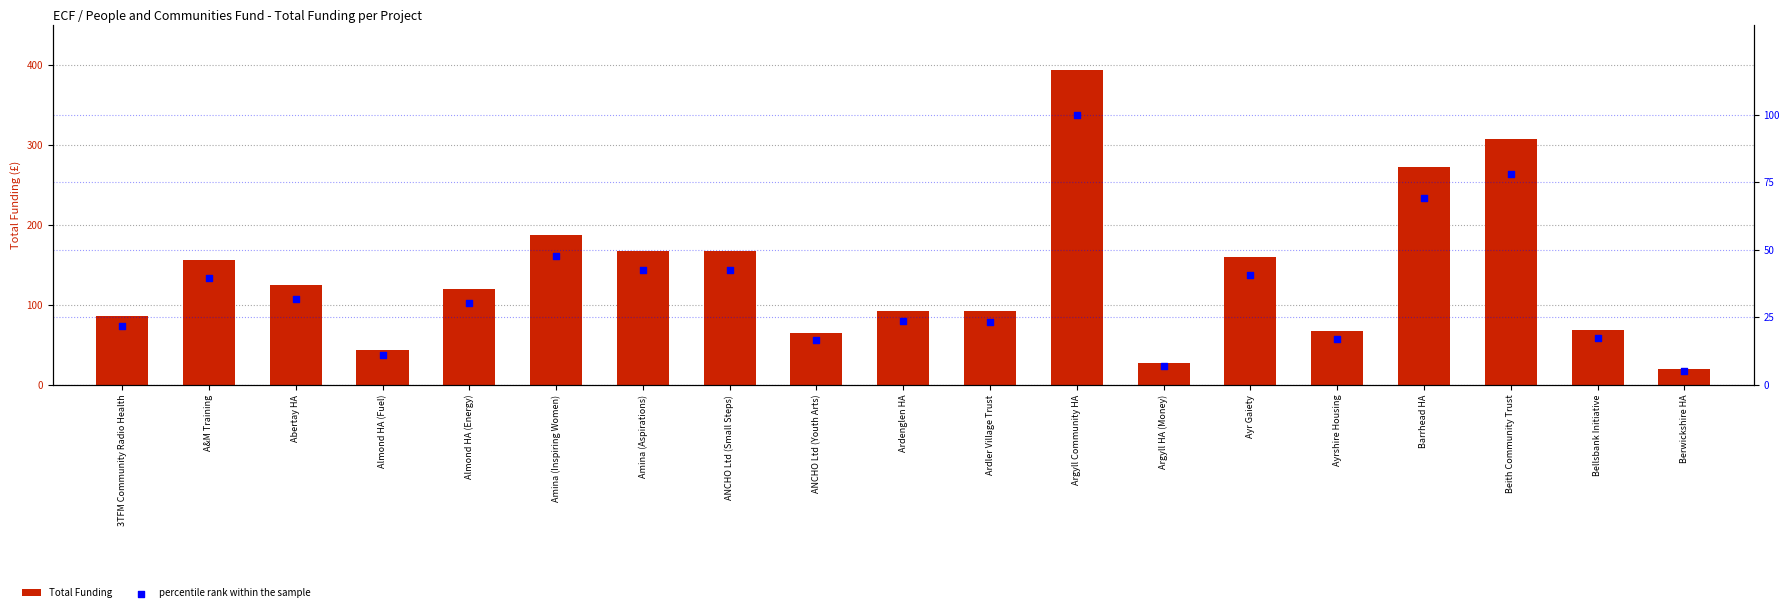

At which category is the sum across all series the highest?

Argyll Community HA